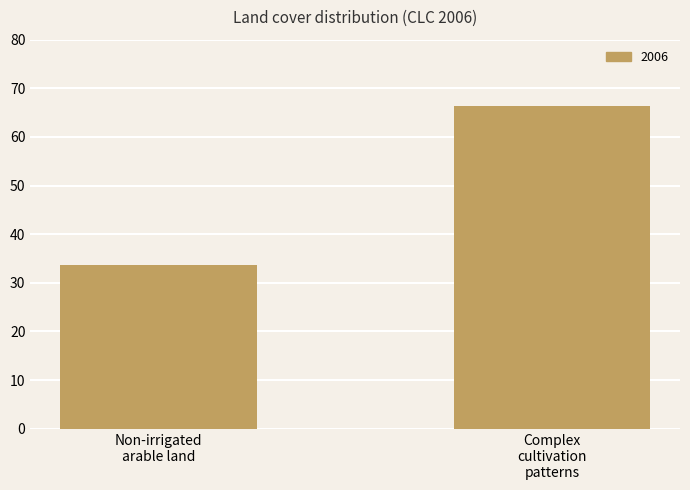

What is the greatest value displayed?

66.4